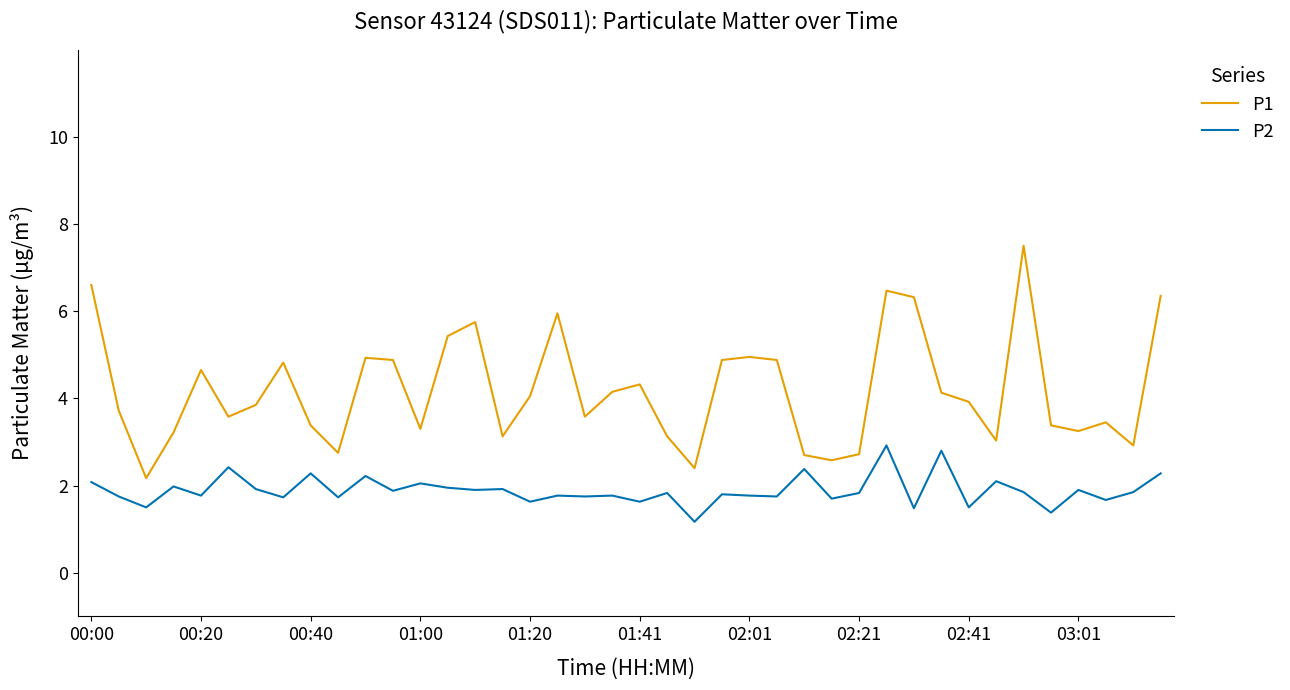

List the series in order of their overall mean, lowest first.

P2, P1